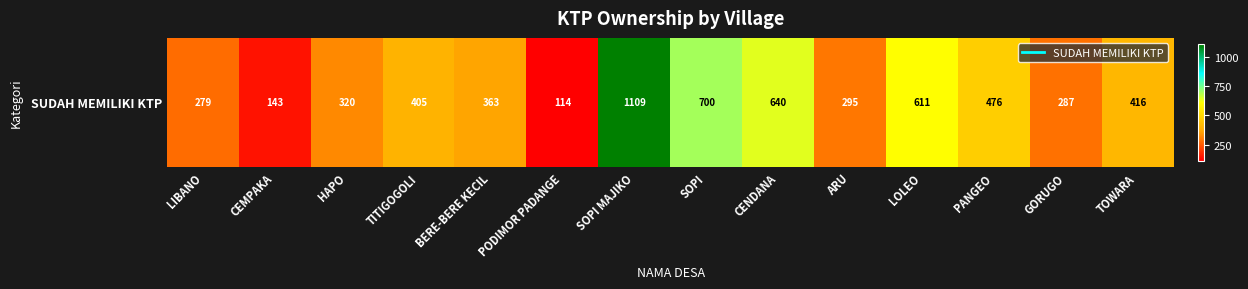

Approximately how many times larger is the value at LOLEO compared to TITIGOGOLI?

1.5